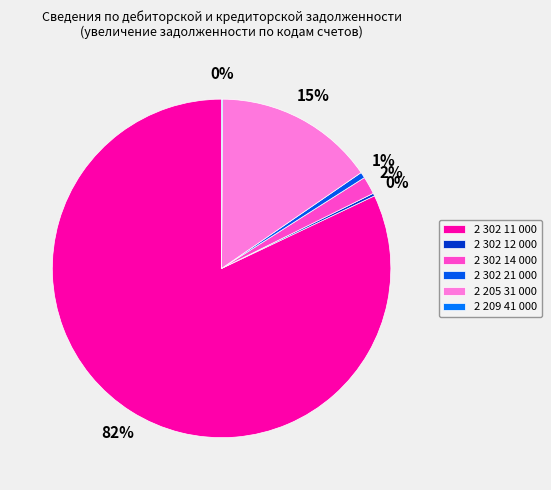

What percentage do 2 205 31 000 and 2 302 14 000 together represent?

17.0%